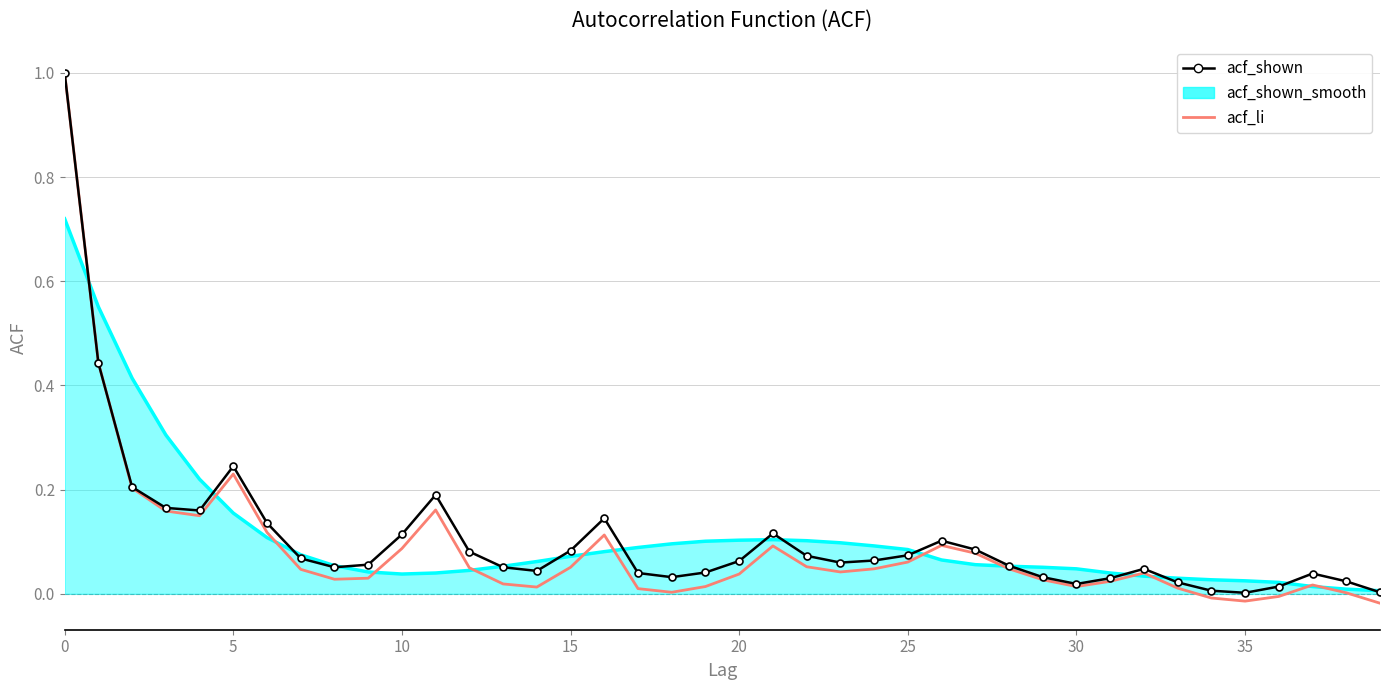

In acf_shown, how many points are higher than both neighbors (excluding endpoints)?

7